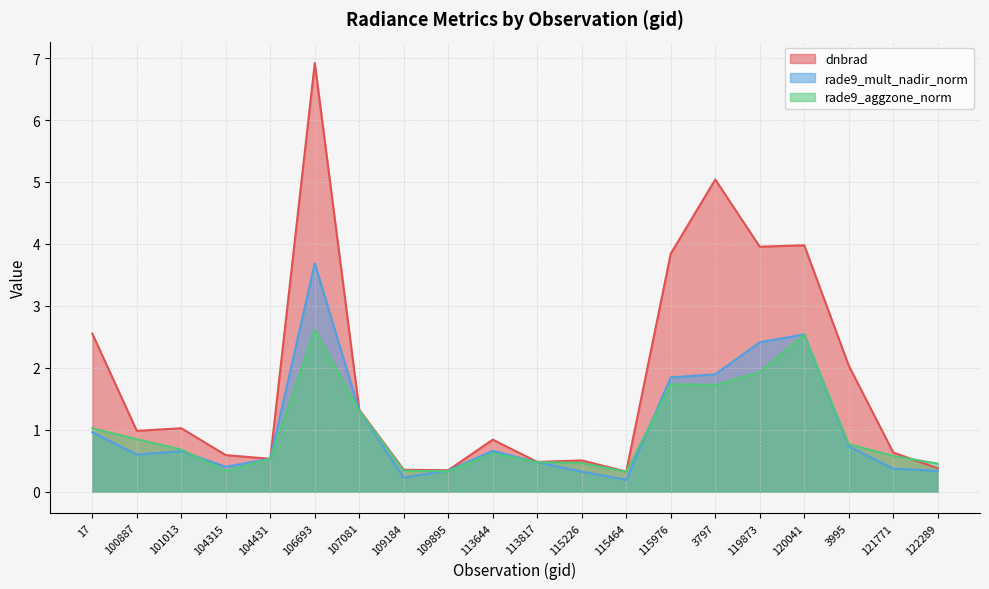

What is the average value of the dnbrad series?

1.8